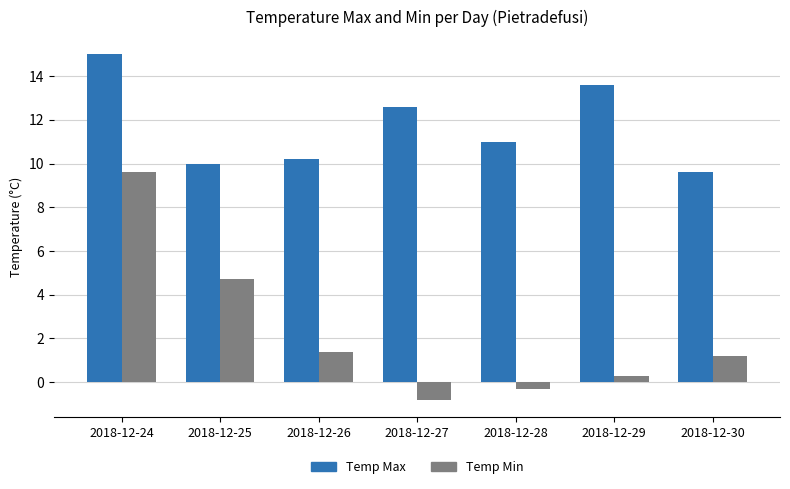

List the series in order of their overall mean, highest first.

Temp Max, Temp Min